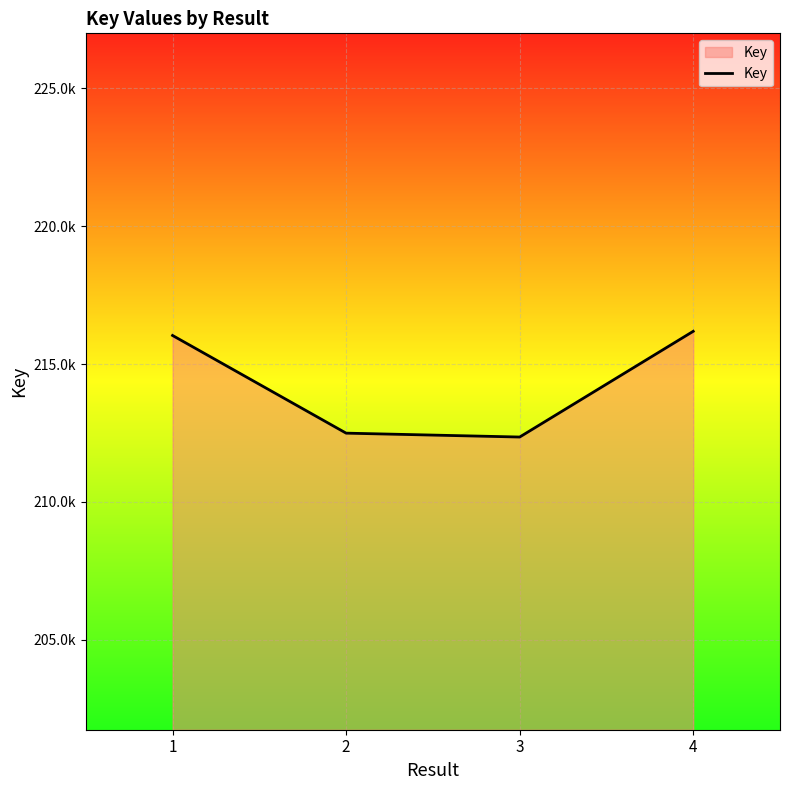

How many points are lower than both their immediate neighbors (excluding endpoints)?

1